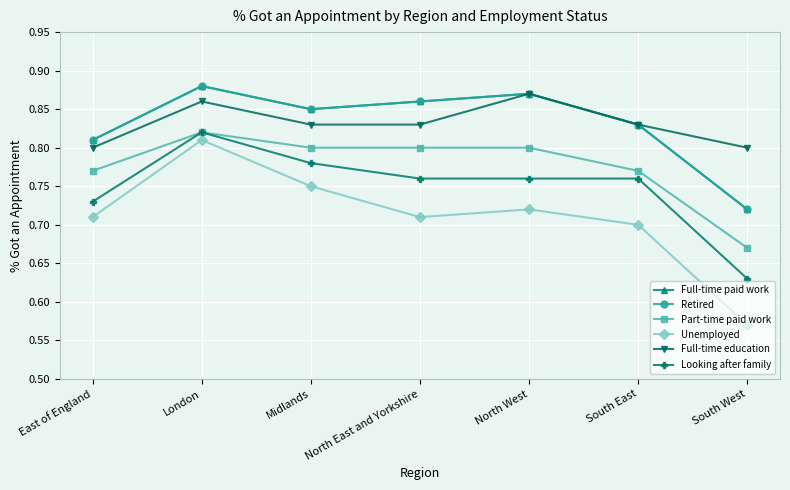

True or false: Looking after family and Full-time paid work cross at least once.

False